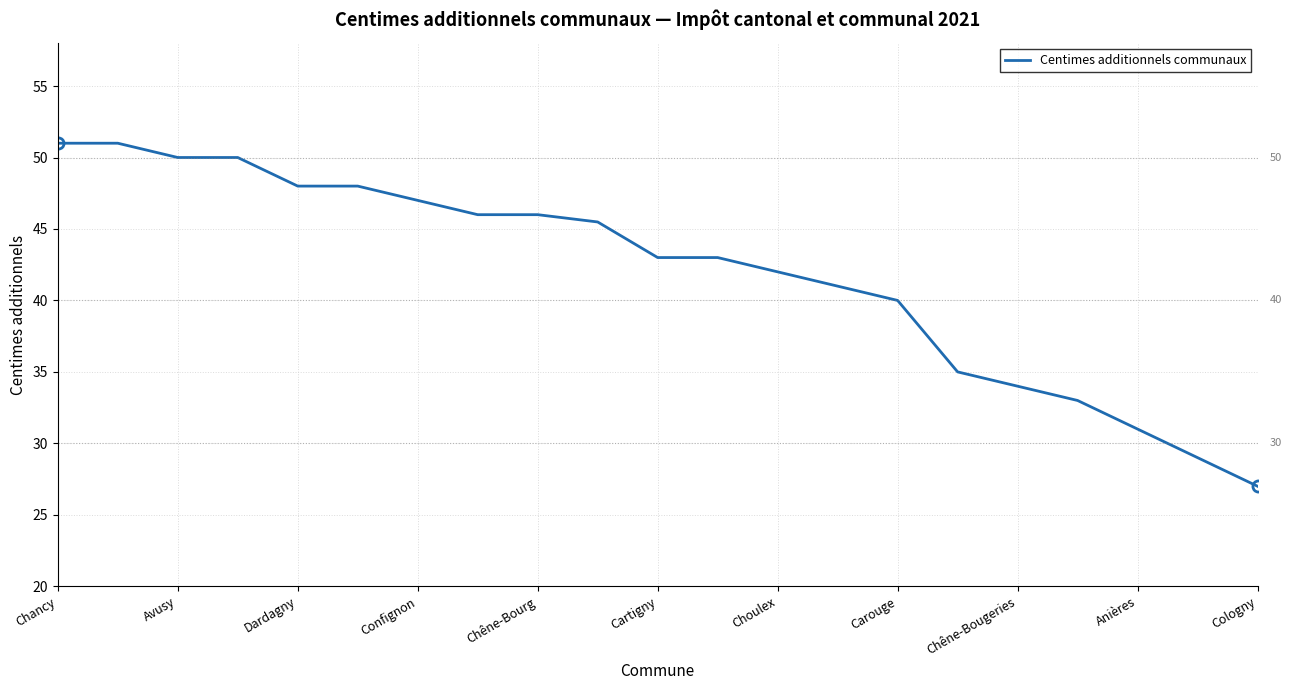

What is the minimum value shown in the chart?

27.0